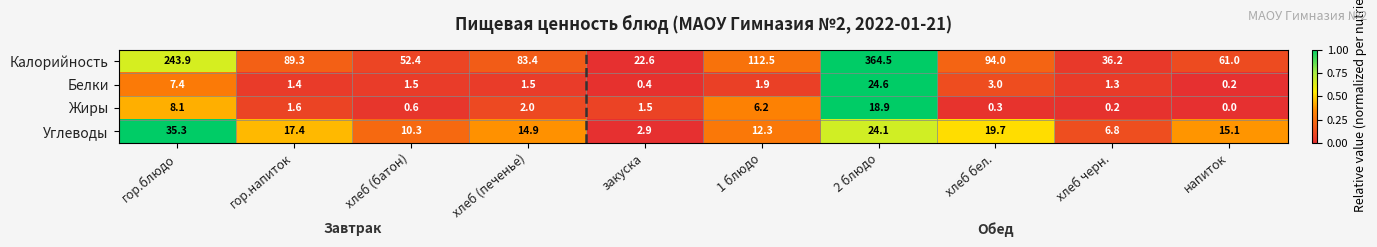

What is the minimum value for Калорийность?

22.6